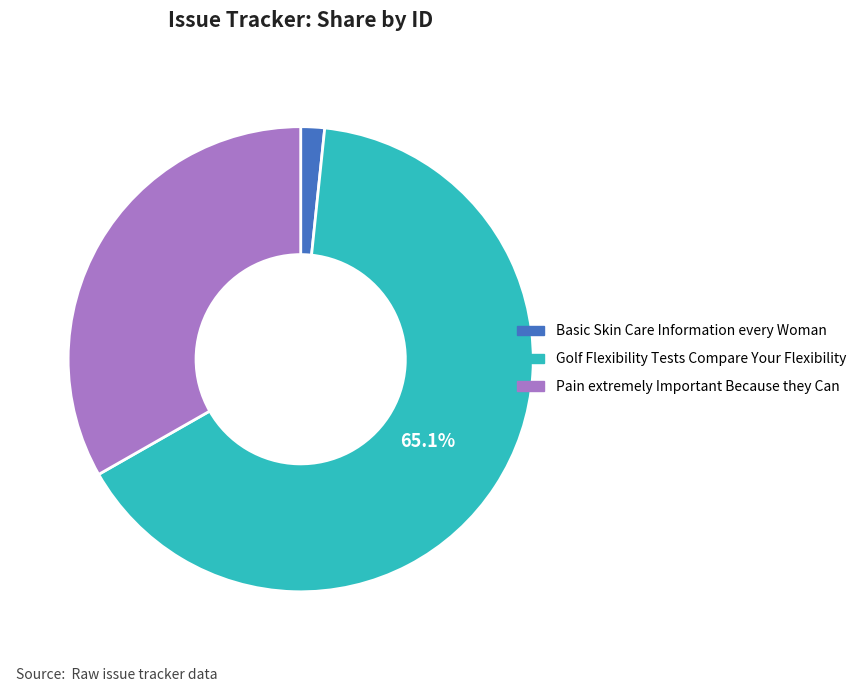

To the nearest percent, what is the difference between the largest and smallest slice percentages?

63%